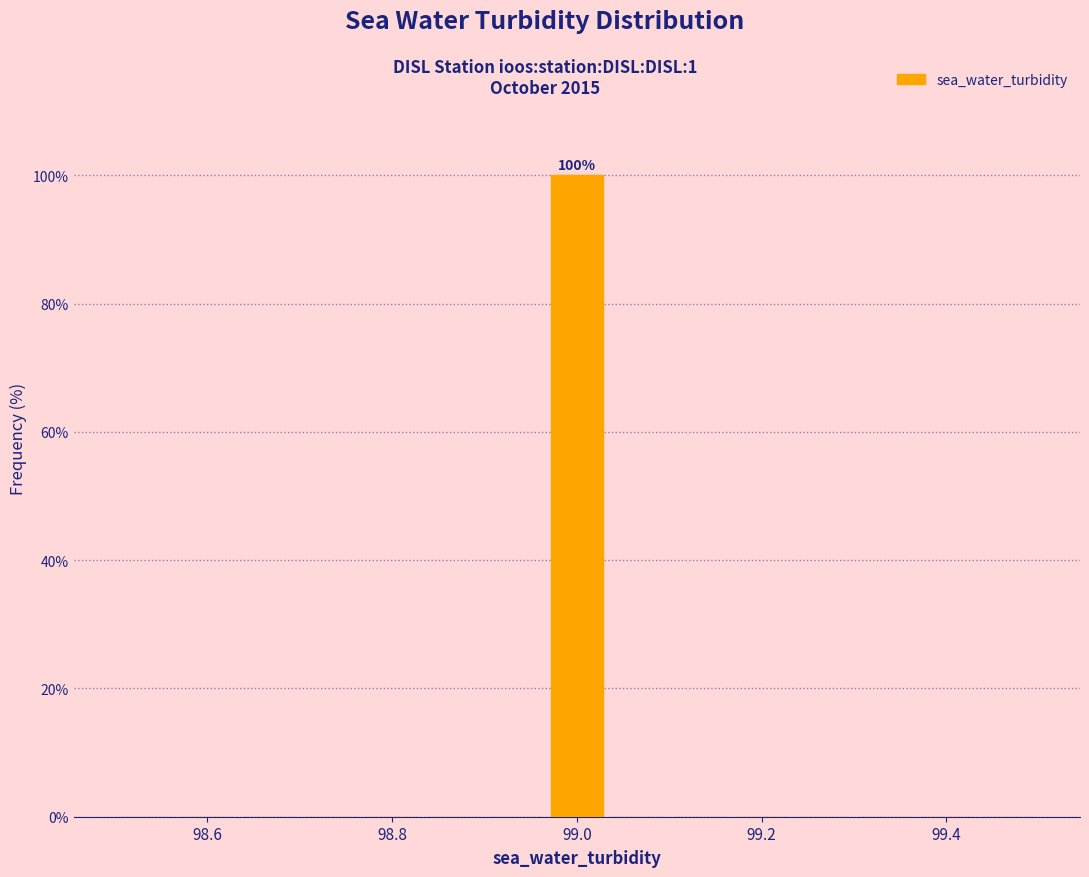

Read against the x-axis, roughly where is the centre of the tallest bar?

99.00